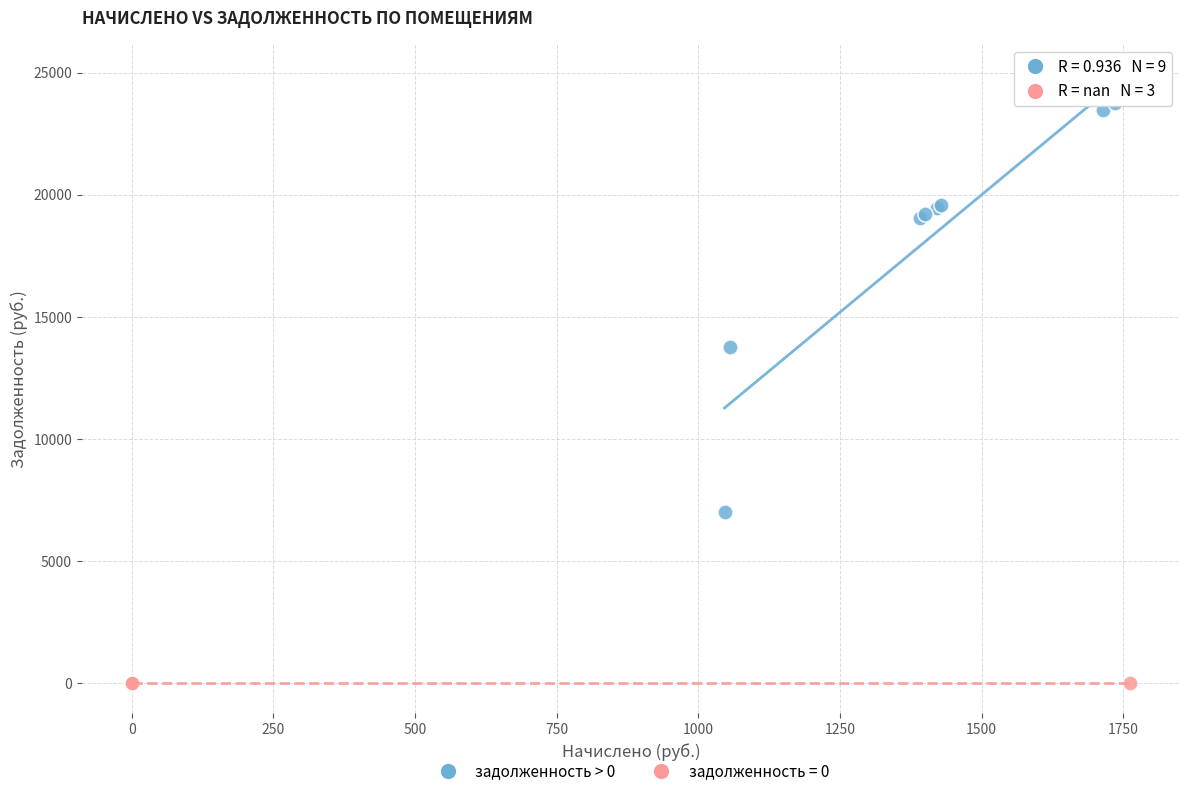

Which series reaches the minimum Y coordinate?

задолженность = 0